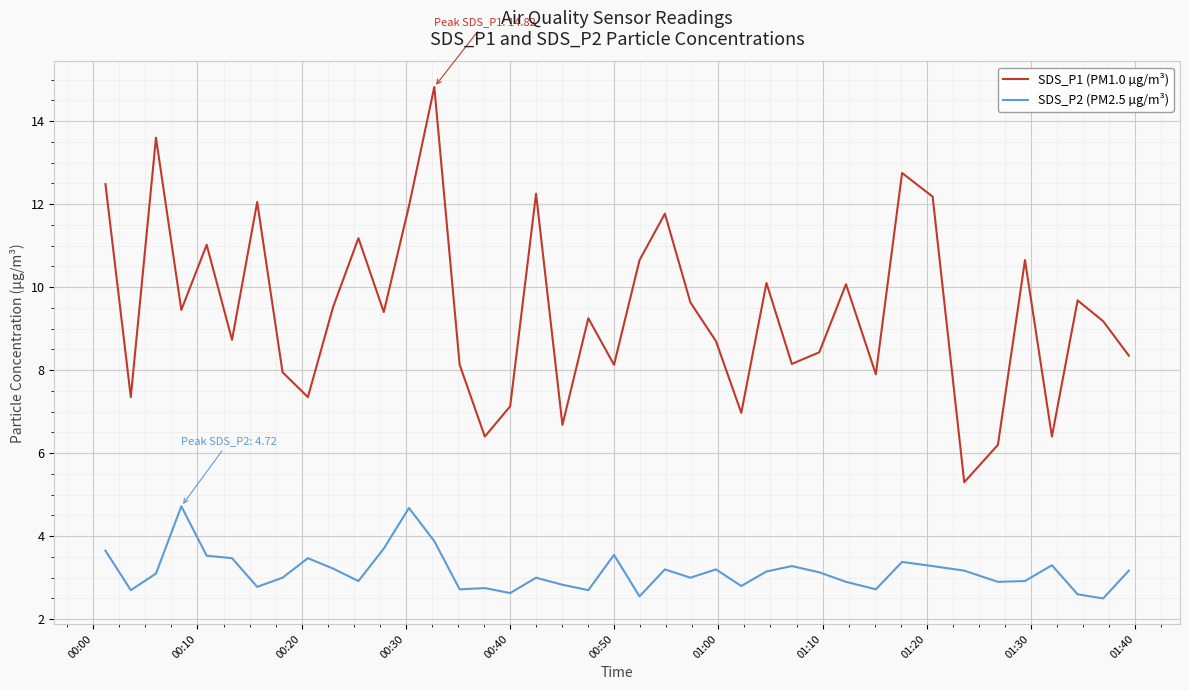

Which series has the largest range (max minus min)?

SDS_P1 (PM1.0 µg/m³)